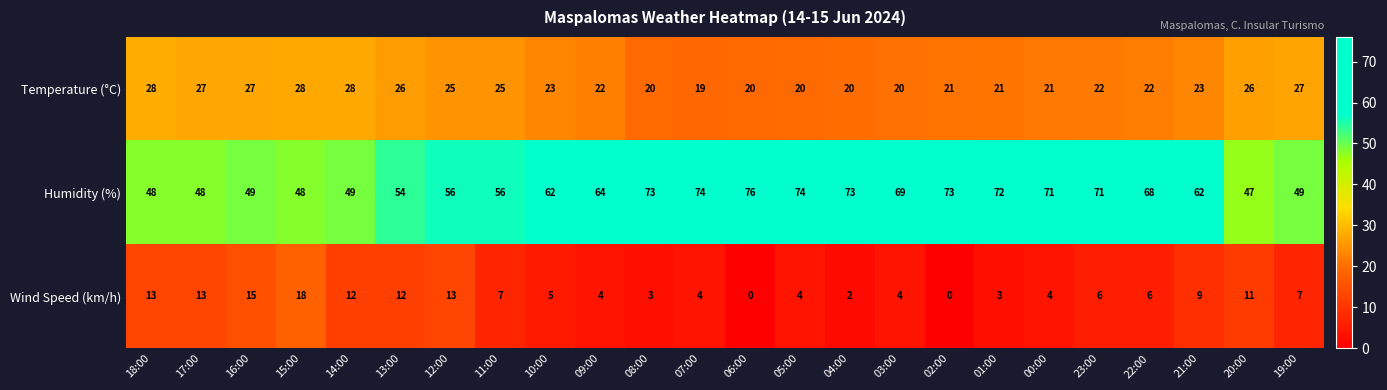

How many series are shown in this chart?

3